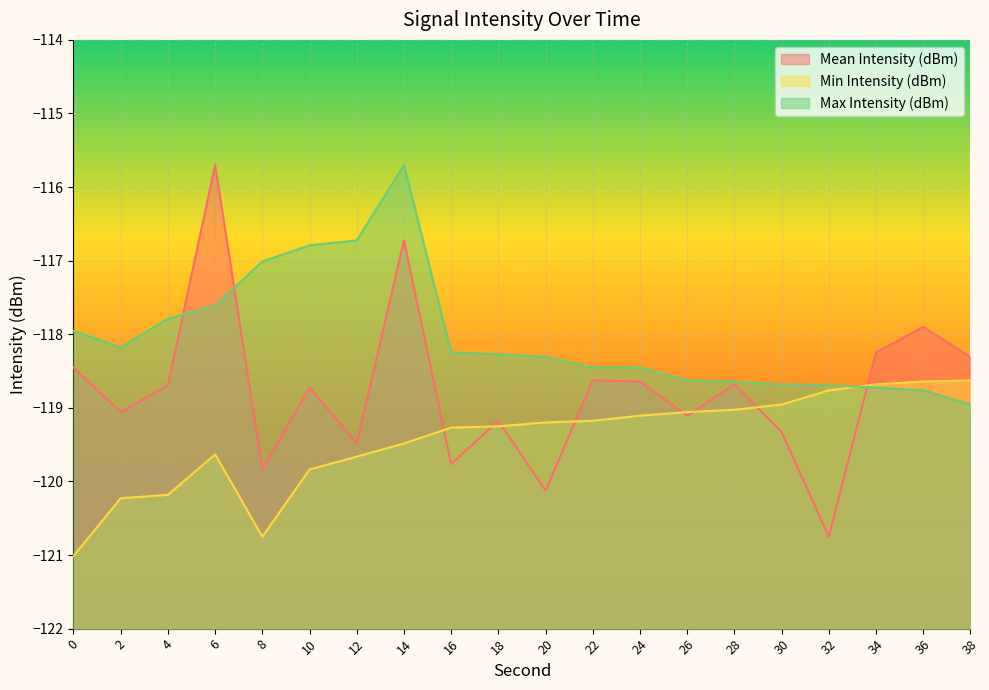

Where is the first local maximum for Min Intensity (dBm)?

6